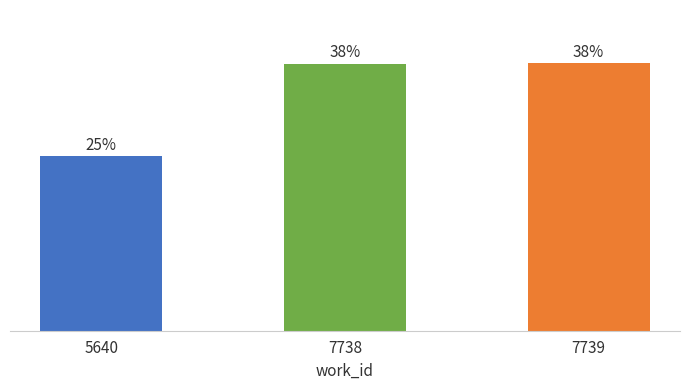

Does the chart contain any negative values?

No